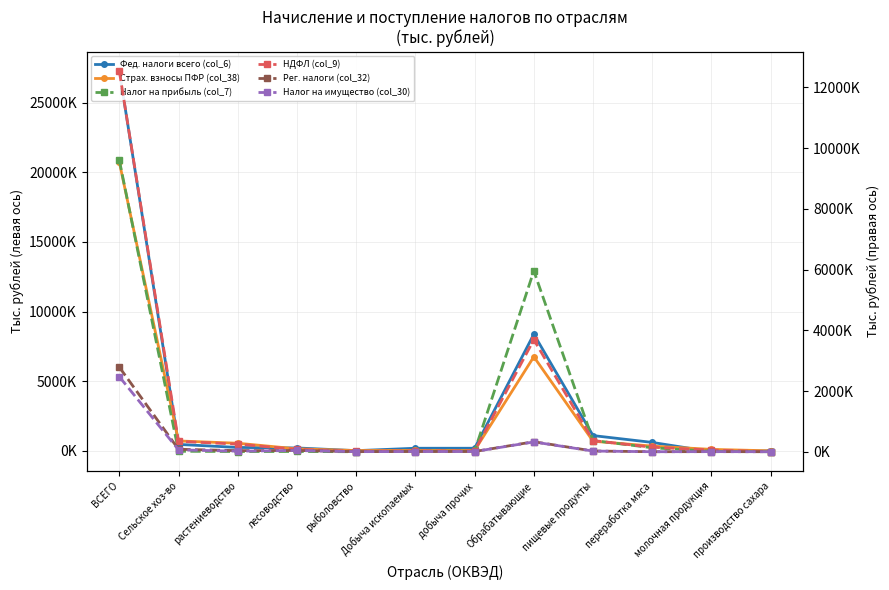

True or false: Рег. налоги (col_32) has a value of 165032 at Обрабатывающие.

False